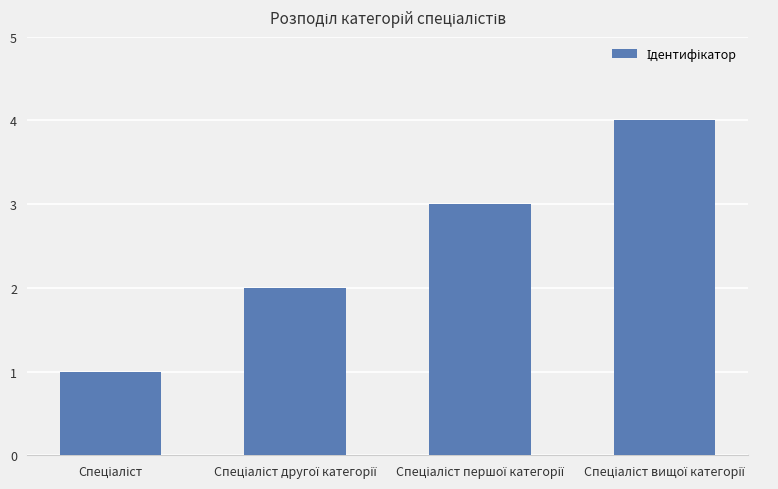

How many bars are there in total?

4